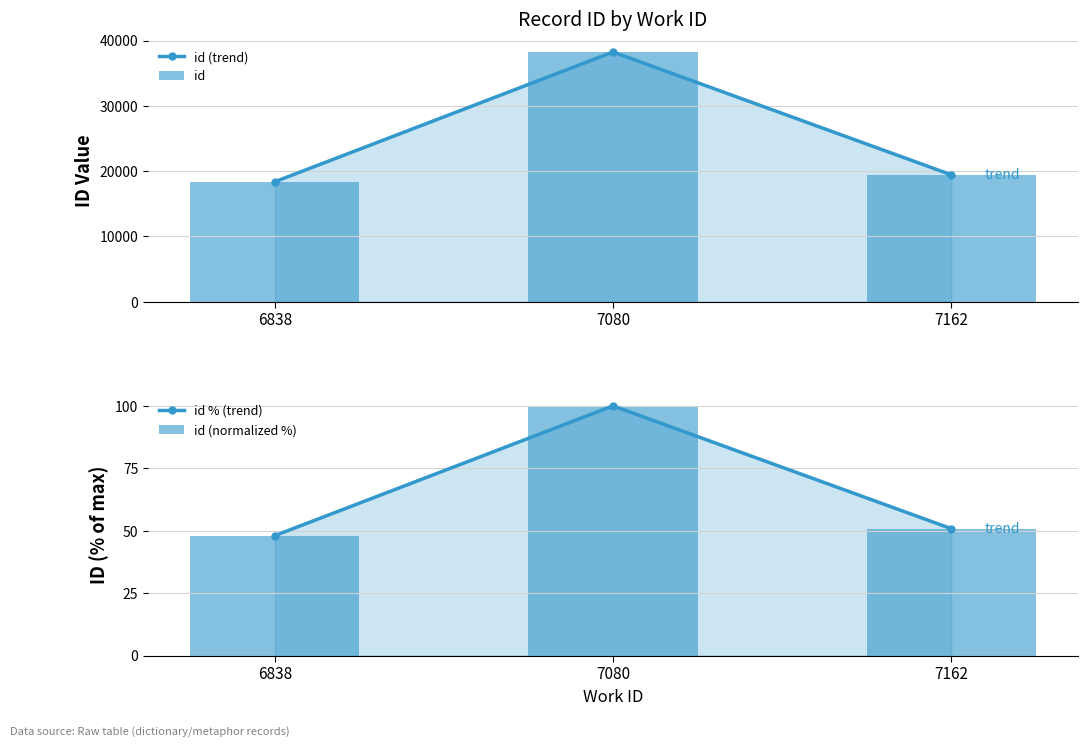

Does the chart contain stacked bars?

No